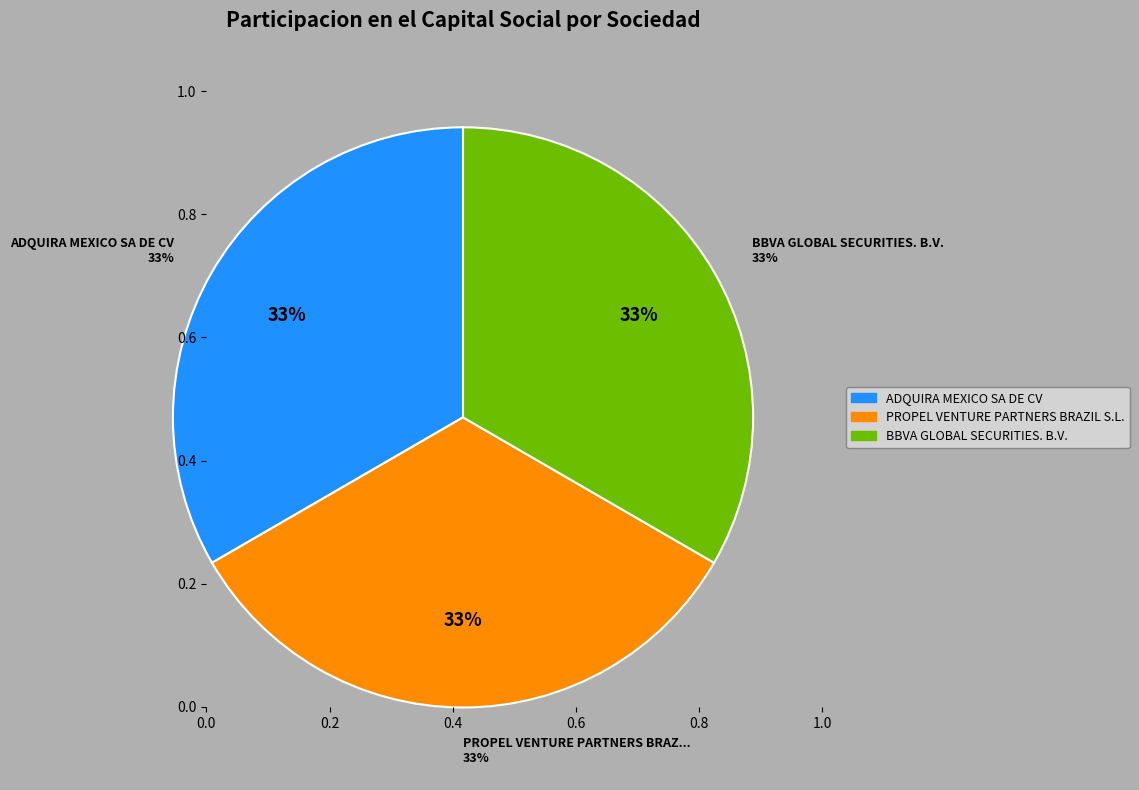

How many segments does this pie chart have?

3